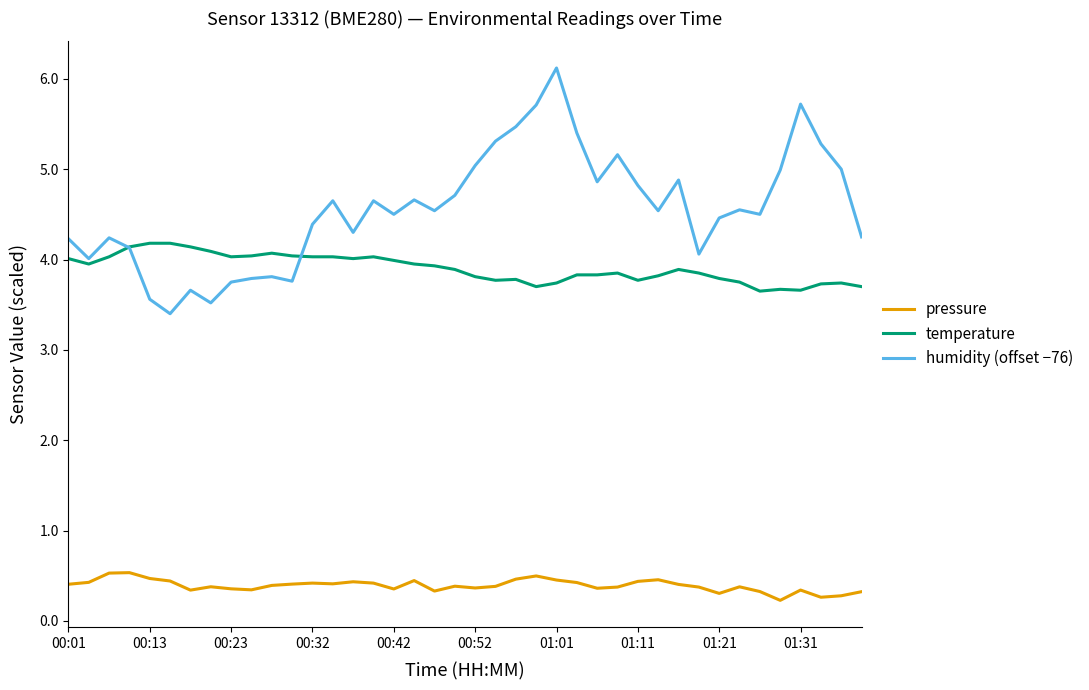

Which series has the largest range (max minus min)?

humidity (offset −76)